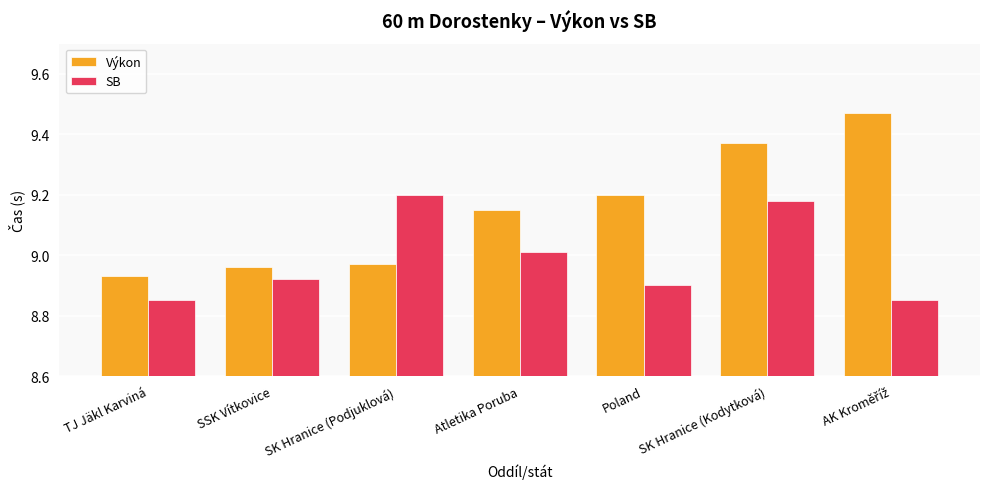

What is the spread (max minus min) of values at TJ Jäkl Karviná?

0.1